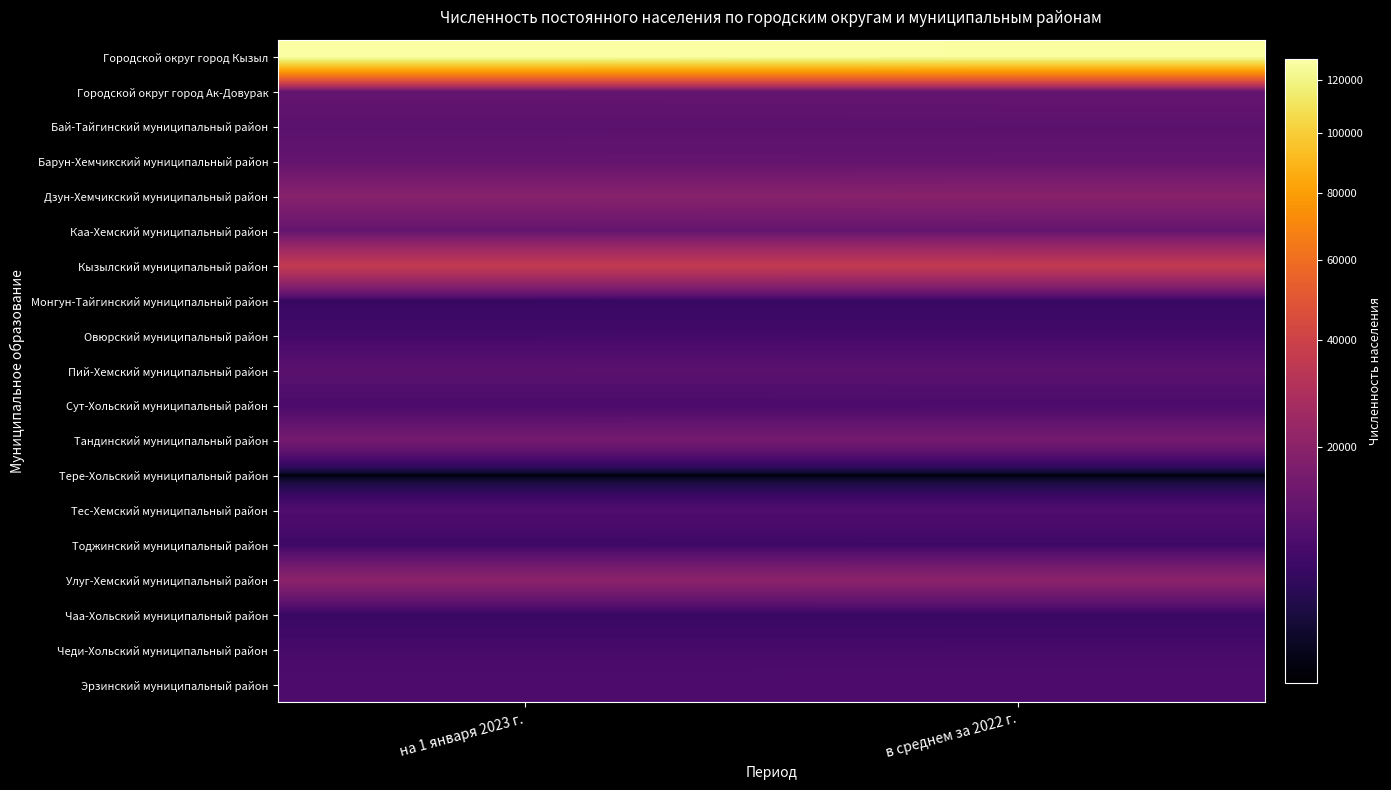

How many series are shown in this chart?

19